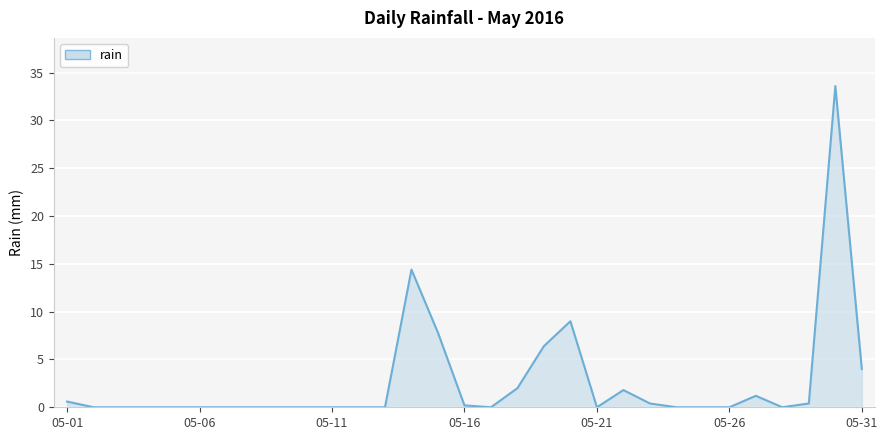

What is the difference between the maximum and minimum values?

33.6